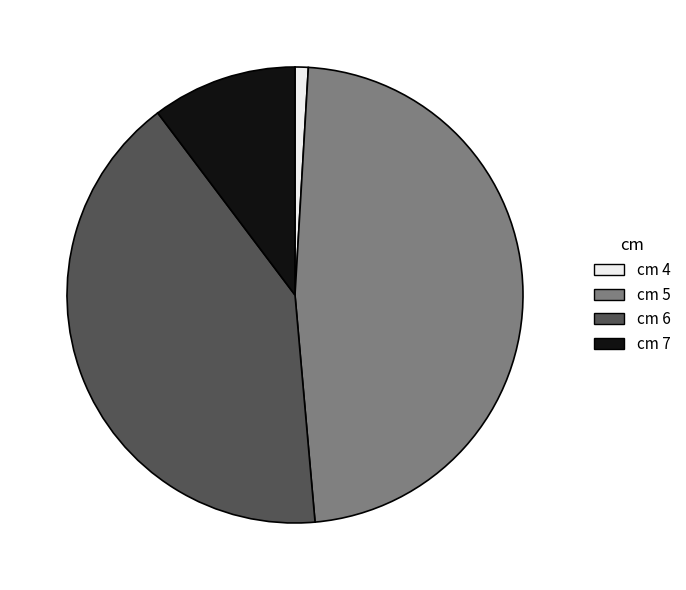

Which category has the biggest portion of the pie?

cm 5